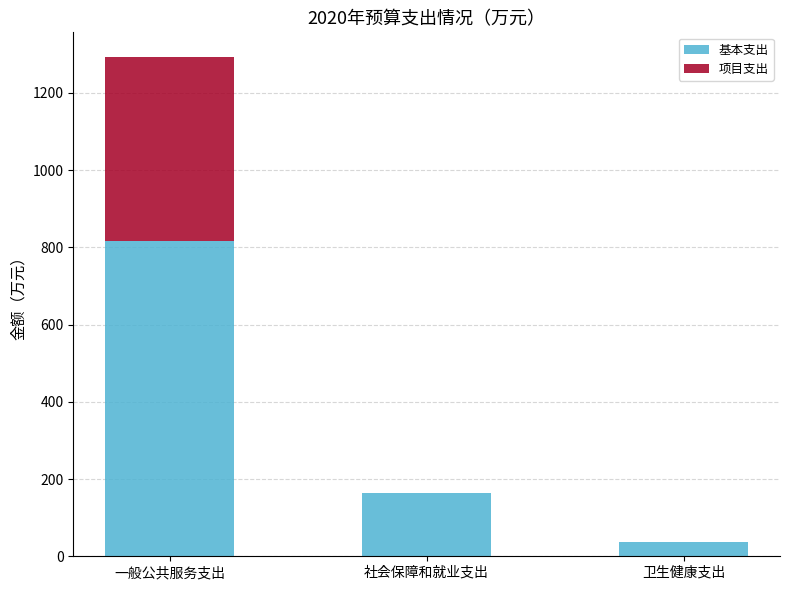

Are the bars horizontal?

No